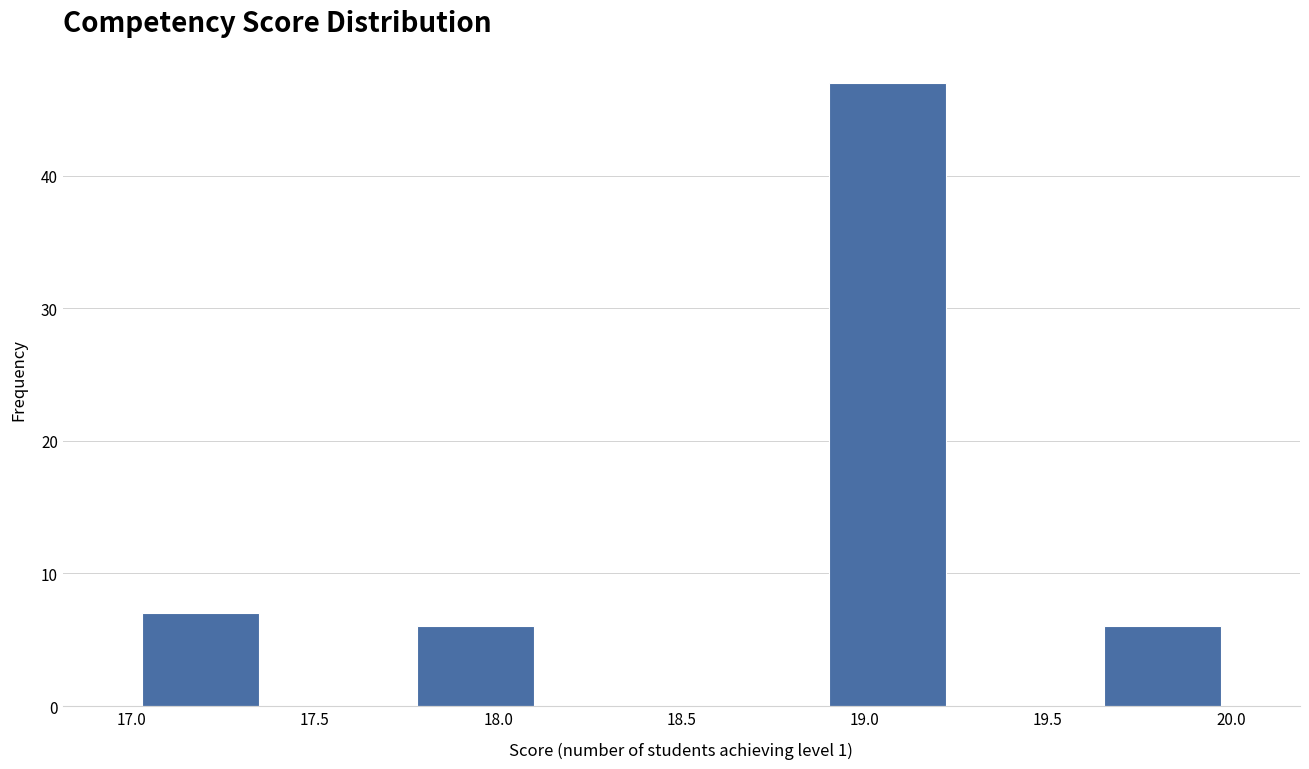

How tall is the bar that spans 17.000 to 17.375 on the x-axis? Neither the bar edges nor the heights are printed on the chart, so give them approximately, as read against the axes.

7